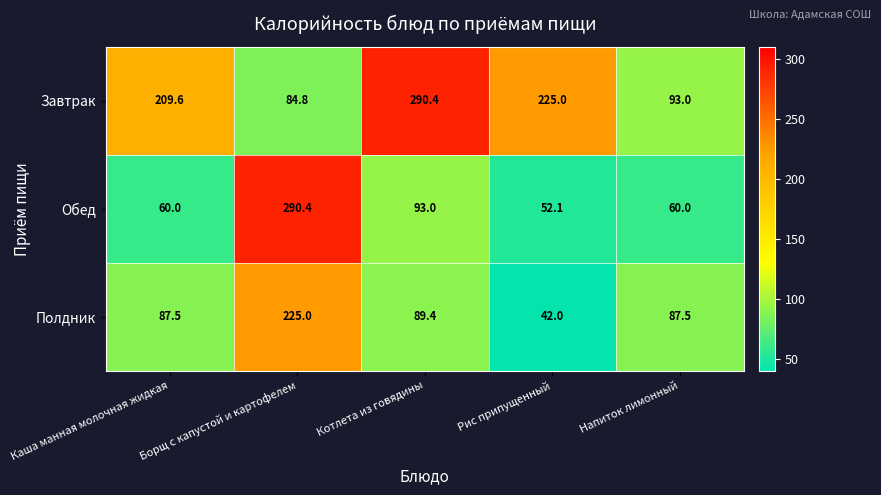

Between Каша манная молочная жидкая and Напиток лимонный, which series saw the biggest shift?

Завтрак